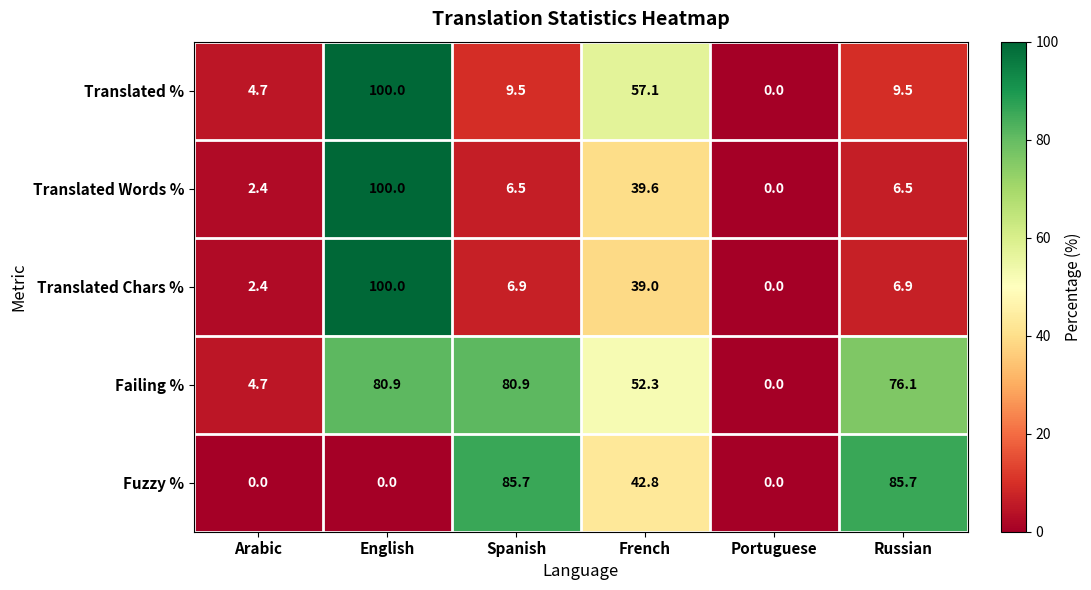

What is the average value of the Fuzzy % series?

35.7